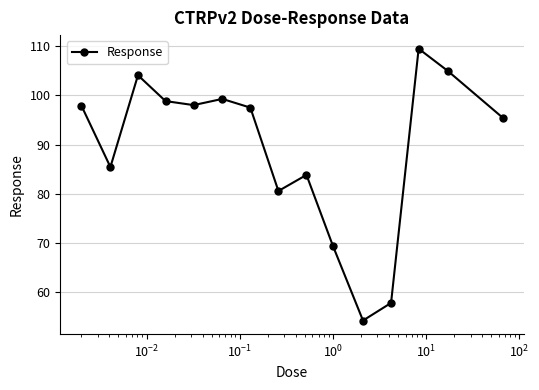

What is the difference between the maximum and second lowest values?

51.7